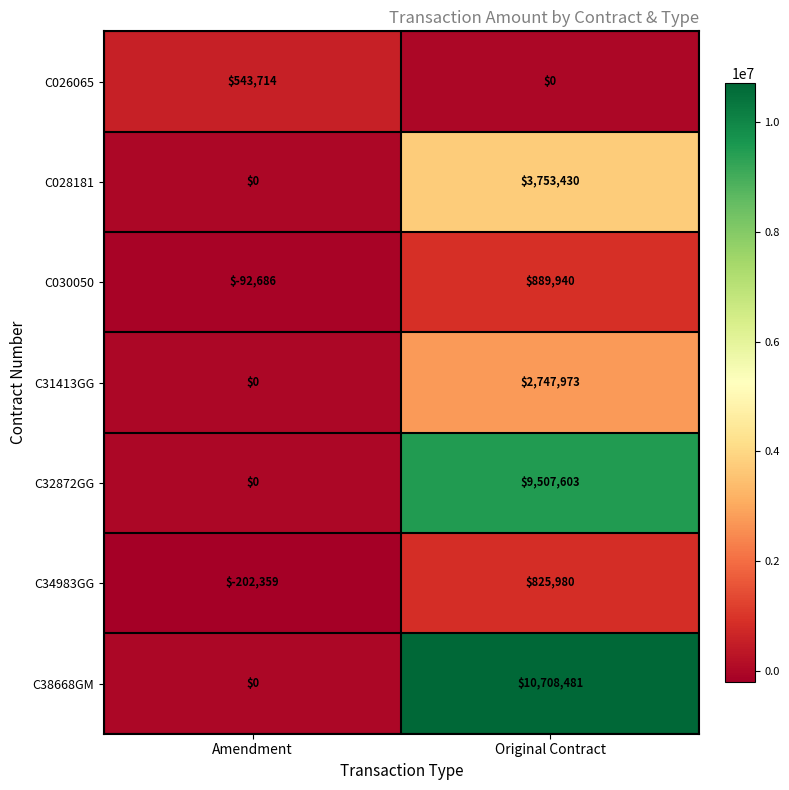

What is the sum of the C028181 values at Amendment and Original Contract?

3753430